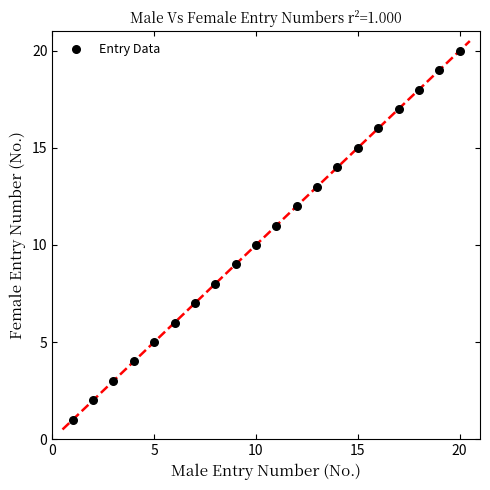

What is the range of X values (max minus min)?

19